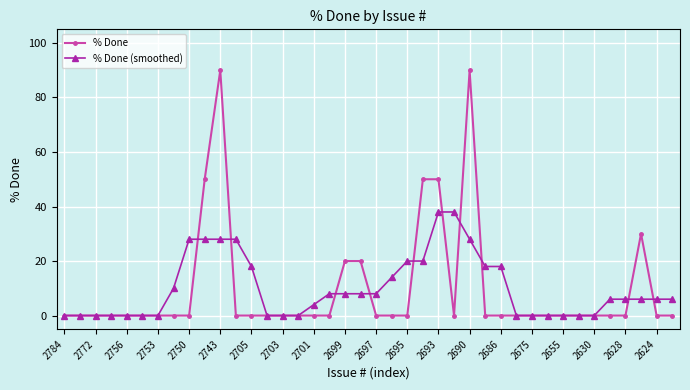

Reading right to left, extract all data points from this chart.

% Done: 0	0	30	0	0	0	0	0	0	0	0	0	0	90	0	50	50	0	0	0	20	20	0	0	0	0	0	0	0	90	50	0	0	0	0	0	0	0	0	0
% Done (smoothed): 6	6	6	6	6	0	0	0	0	0	0	18	18	28	38	38	20	20	14	8	8	8	8	4	0	0	0	18	28	28	28	28	10	0	0	0	0	0	0	0